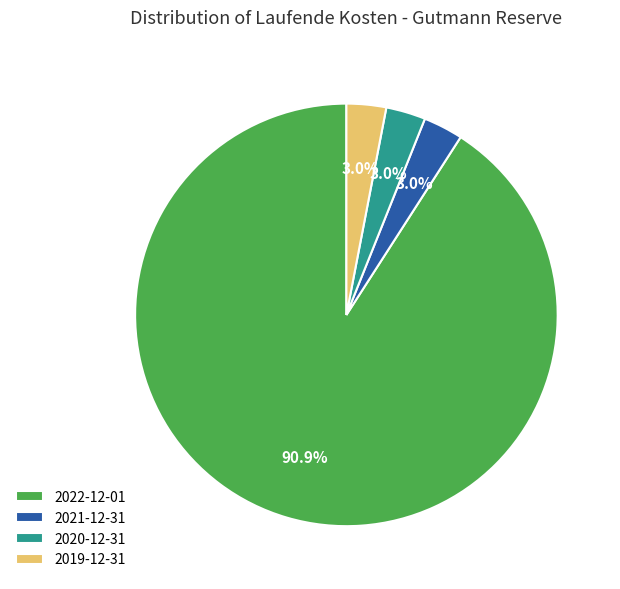

Is 2021-12-31 the majority of the pie?

No